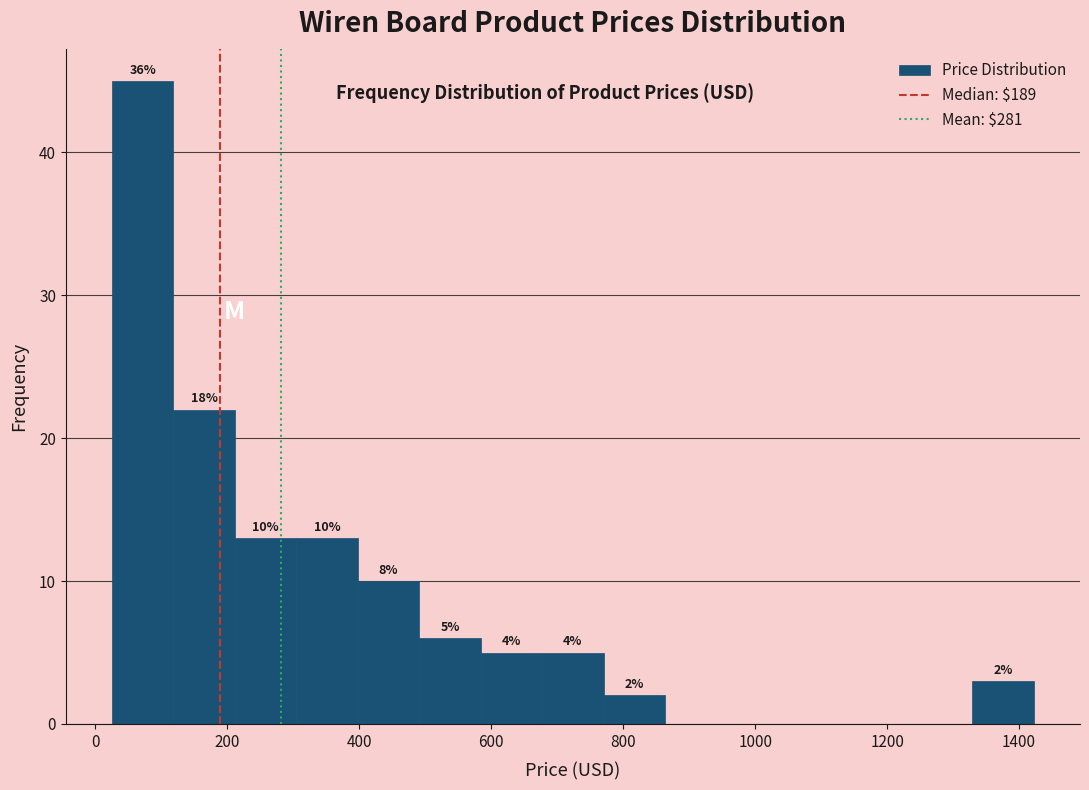

Which range on the x-axis has the tallest bar?

20 to 120